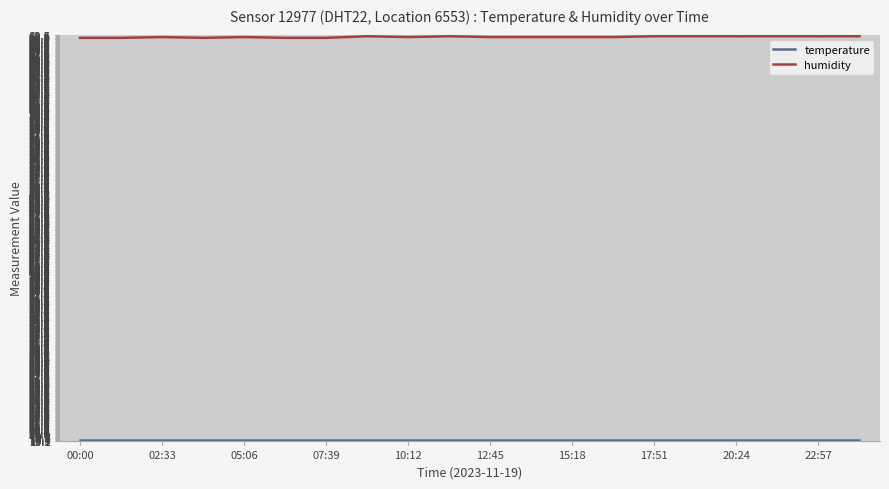

Which series has the largest total across all categories?

humidity